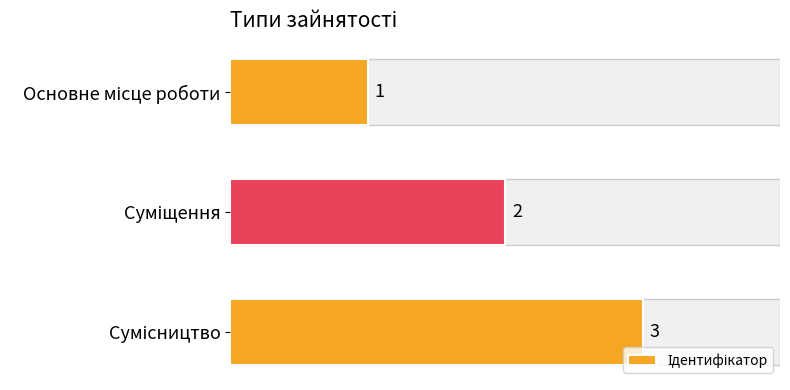

What is the value of the 1st bar from the top?

1